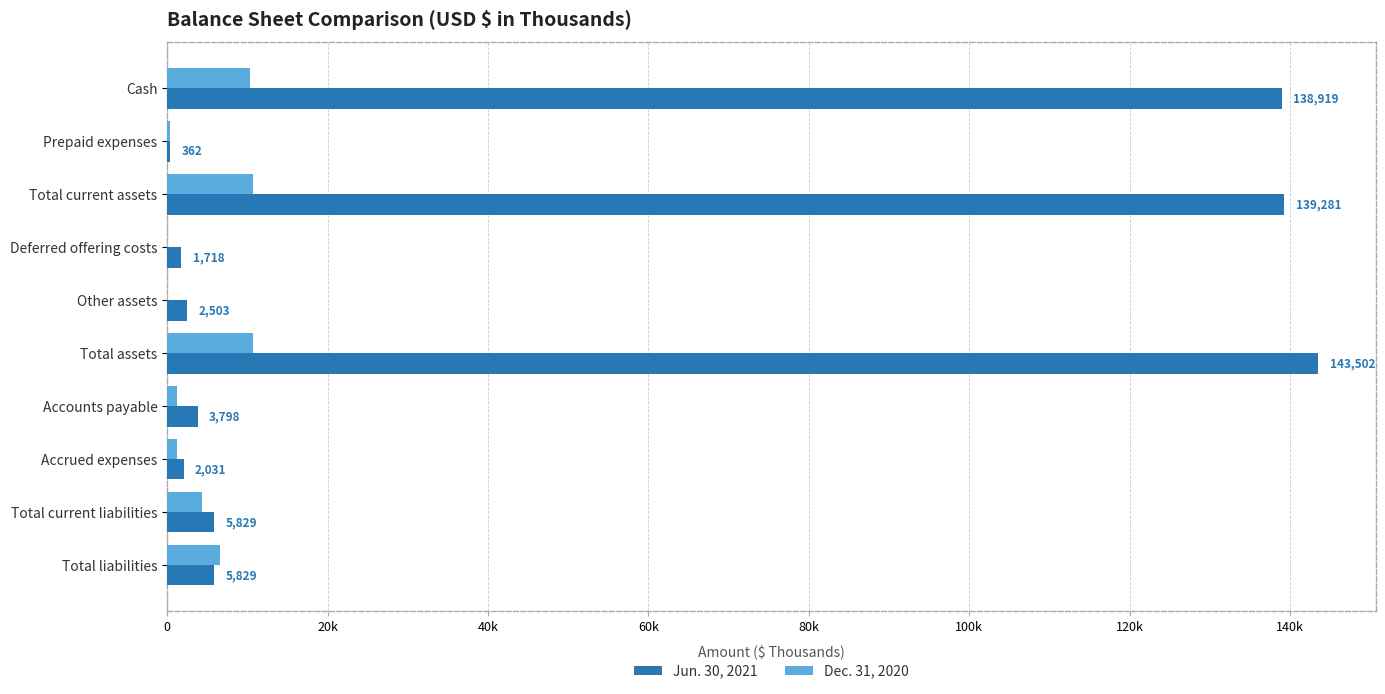

Which series has the largest range (max minus min)?

Jun. 30, 2021